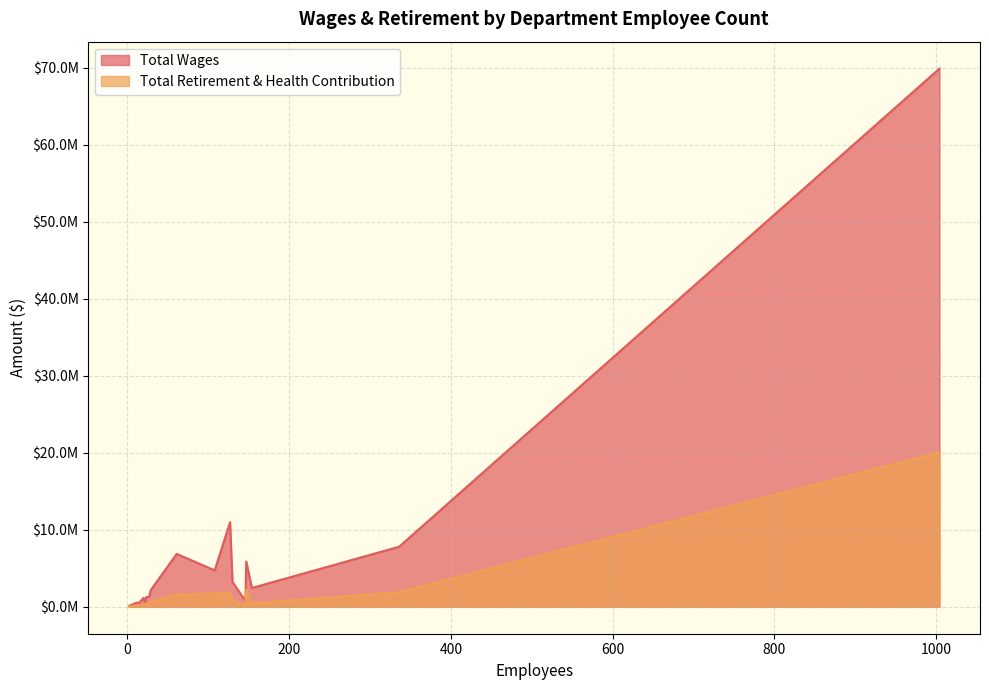

Reading left to right, transcribe all the data shown in this chart.

Total Wages: 1004=69865670	127=10992347	336=7799409	61=6865647	147=5887476	108=4735752	130=3239279	154=2446643	29=2179212	27=1316859	23=1221406	20=1158281	146=771940	22=585167	15=553712	12=527391	11=519697	2=115565
Total Retirement & Health Contribution: 1004=20067662	127=1850743	336=1908436	61=1589023	147=2221864	108=1737238	130=821216	154=464667	29=664731	27=464224	23=422501	20=379582	146=100652	22=188972	15=203182	12=210680	11=174918	2=46727